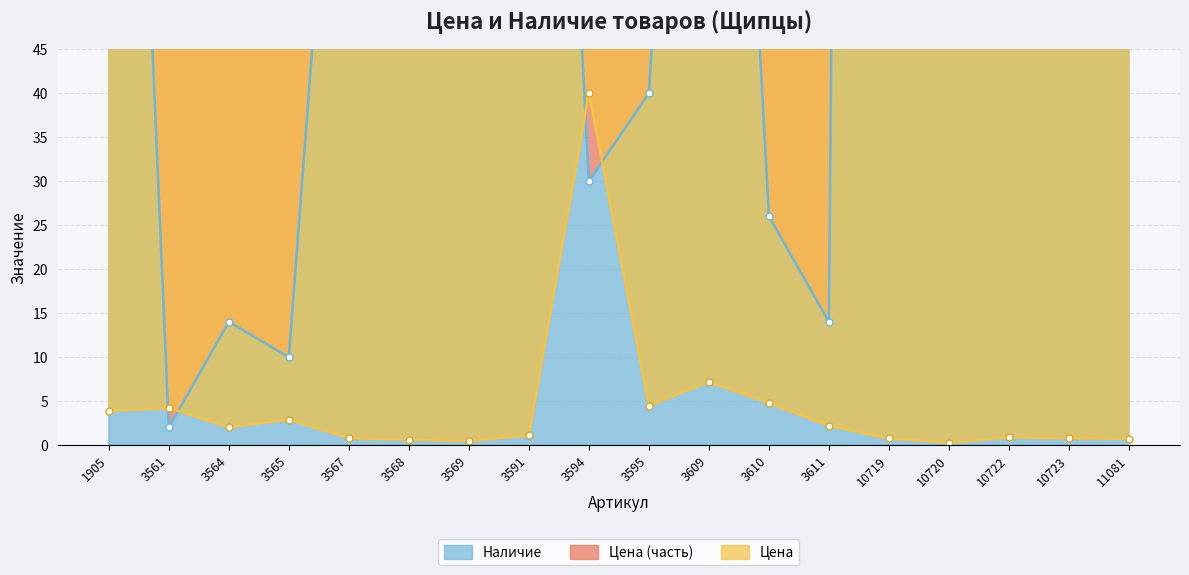

Which series has the widest spread of values?

Наличие